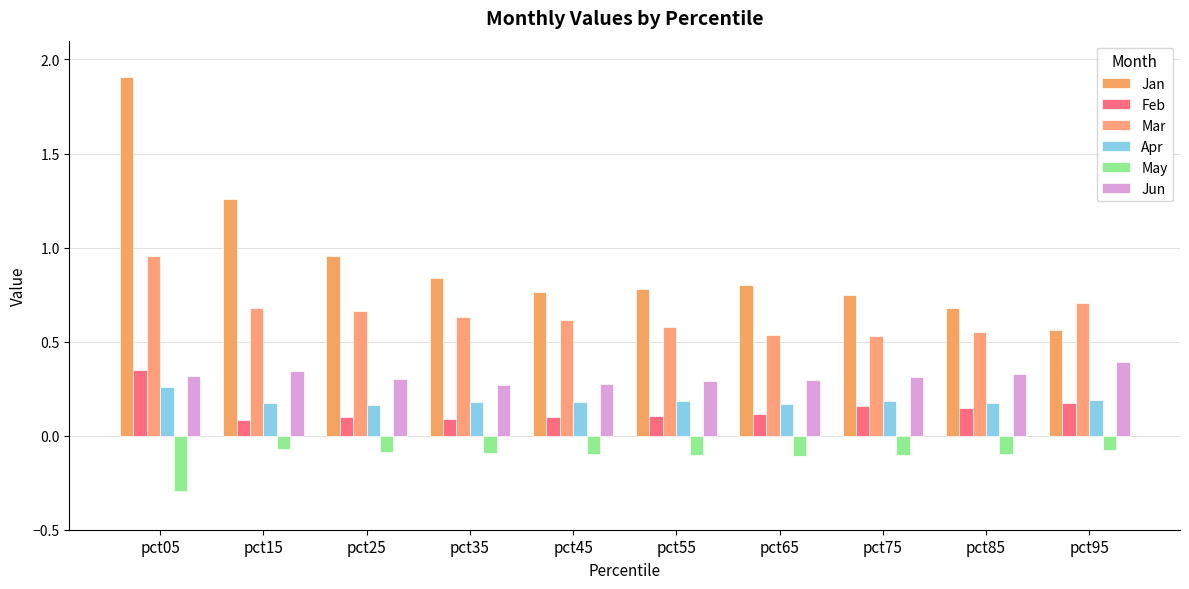

Are the bars horizontal?

No